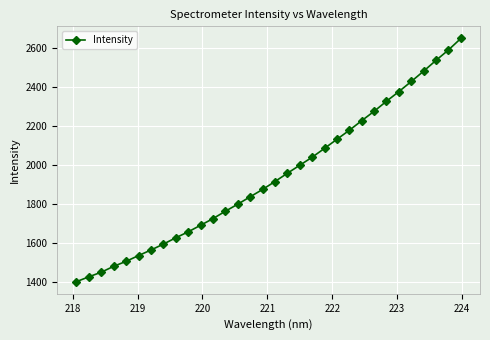

How many lines are shown in the chart?

1